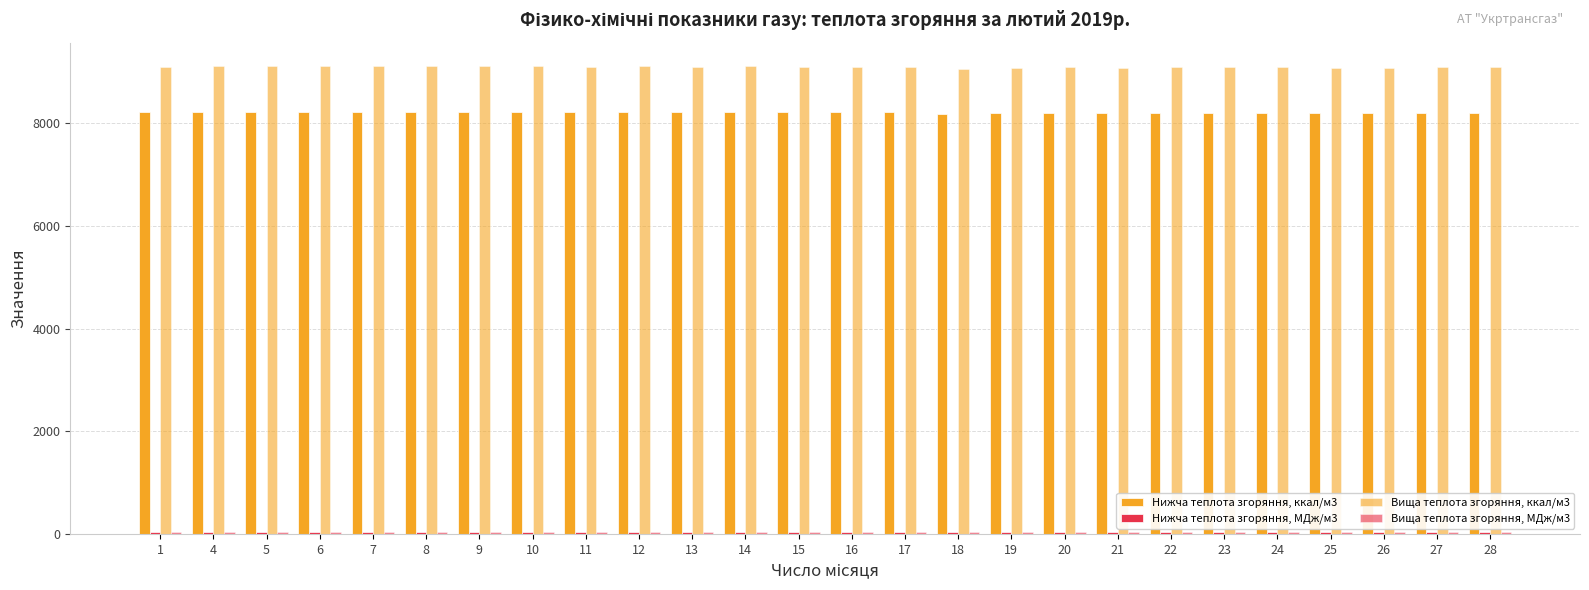

At 10, list the series in order from largest to smallest.

Вища теплота згоряння, ккал/м3, Нижча теплота згоряння, ккал/м3, Вища теплота згоряння, МДж/м3, Нижча теплота згоряння, МДж/м3